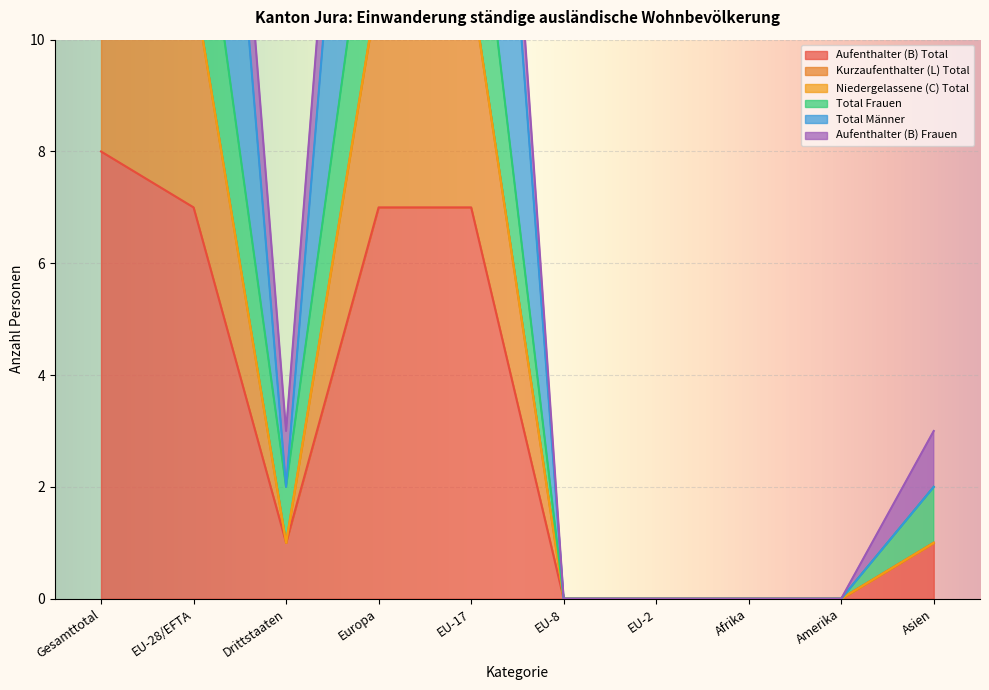

Is the value of Aufenthalter (B) Total at Asien greater than the value of Total Frauen at Drittstaaten?

No